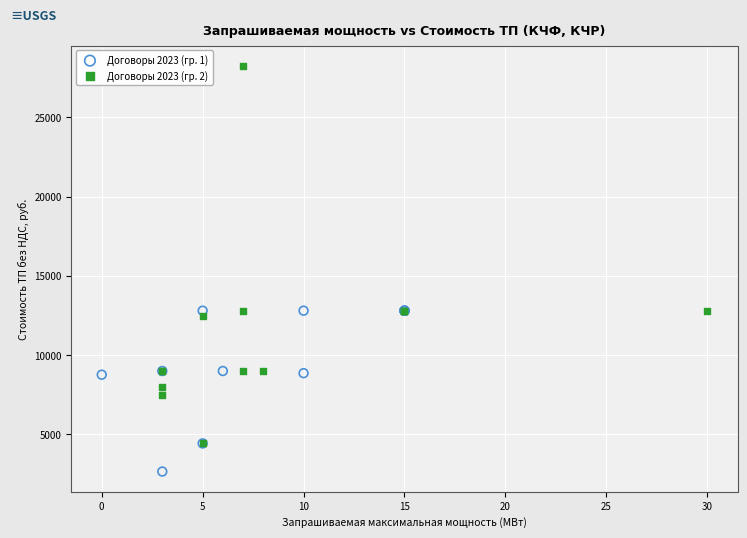

Which series contains the highest Y value?

Договоры 2023 (гр. 2)